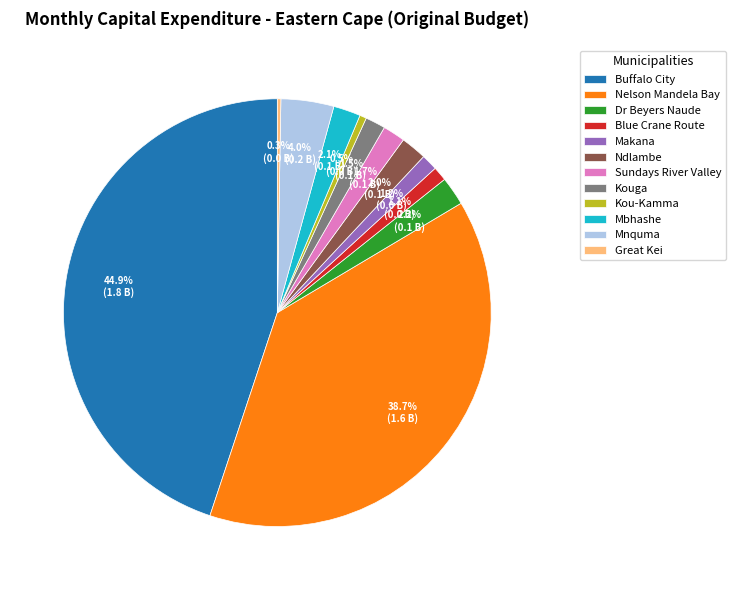

Is the sum of Sundays River Valley and Kouga greater than half?

No